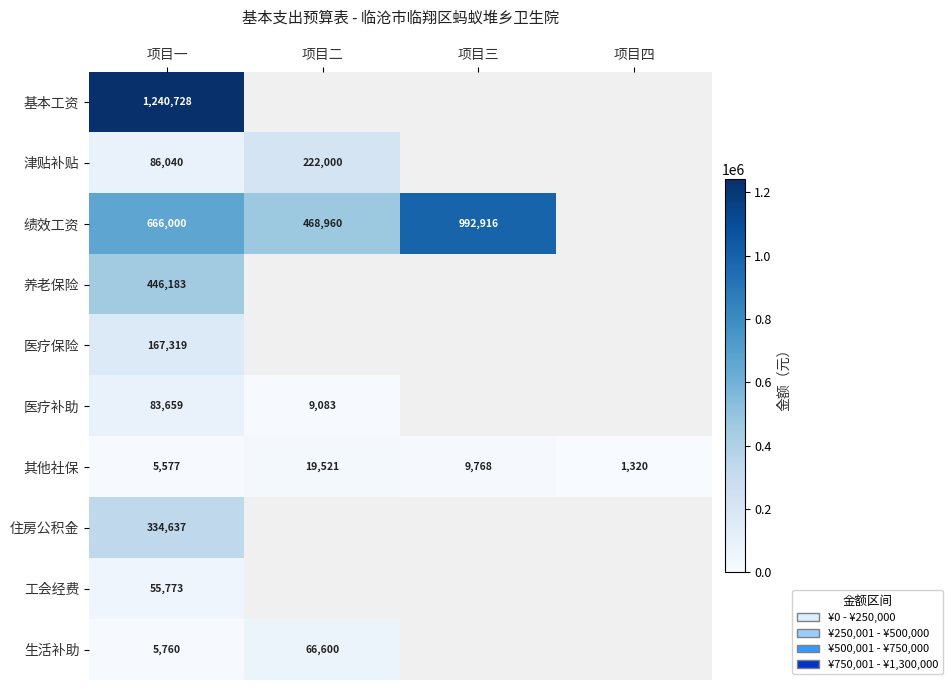

What is the difference between the maximum and minimum values in the 其他社保 series?

18201